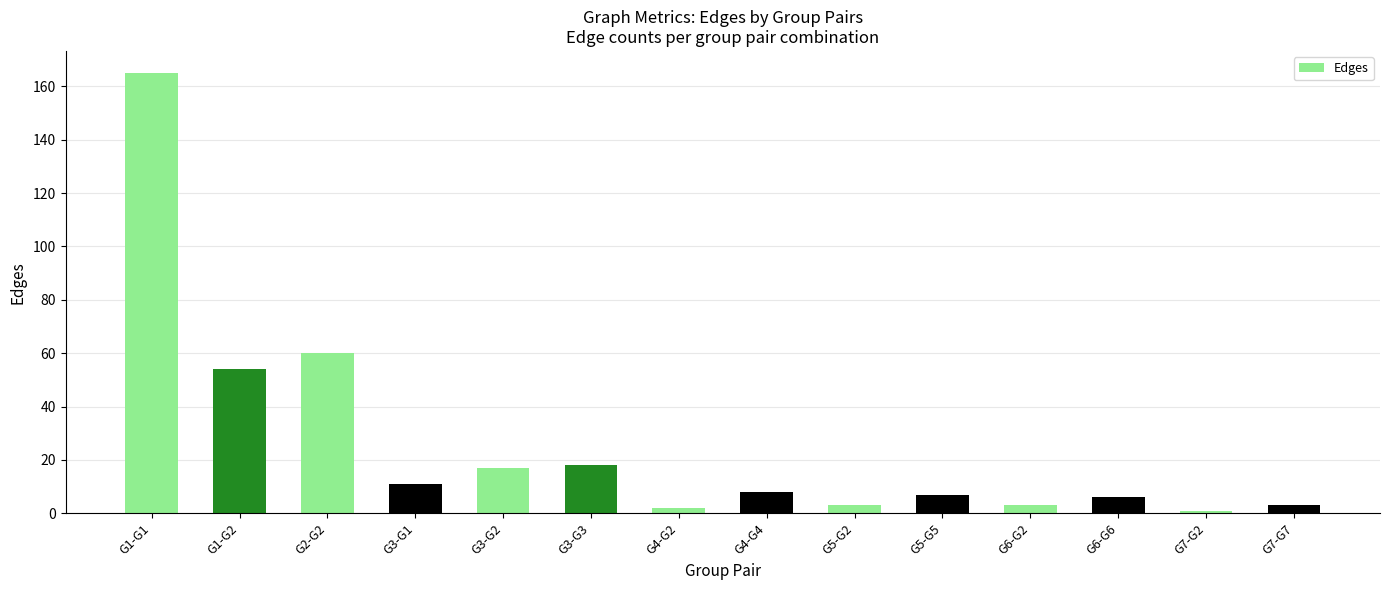

True or false: the data shows 9 at G3-G2.

False